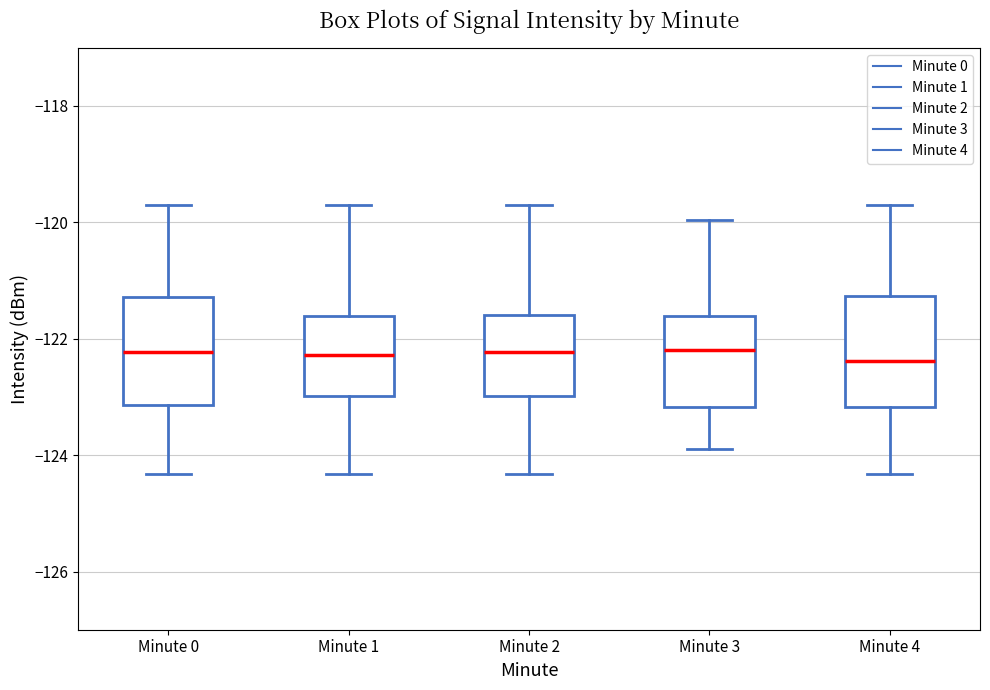

Reading left to right, transcribe this box plot: for each box, give where its median line is, the range the box spans, and where its two whiskers end, as read against the y-axis. The values are not printed on the chart, so give them approximately, as read against the axis.

Minute 0: median -122.2, box -123.2 to -121.2, whiskers -124.4 to -119.6
Minute 1: median -122.2, box -123.0 to -121.6, whiskers -124.4 to -119.6
Minute 2: median -122.2, box -123.0 to -121.6, whiskers -124.4 to -119.6
Minute 3: median -122.2, box -123.2 to -121.6, whiskers -123.8 to -120.0
Minute 4: median -122.4, box -123.2 to -121.2, whiskers -124.4 to -119.6